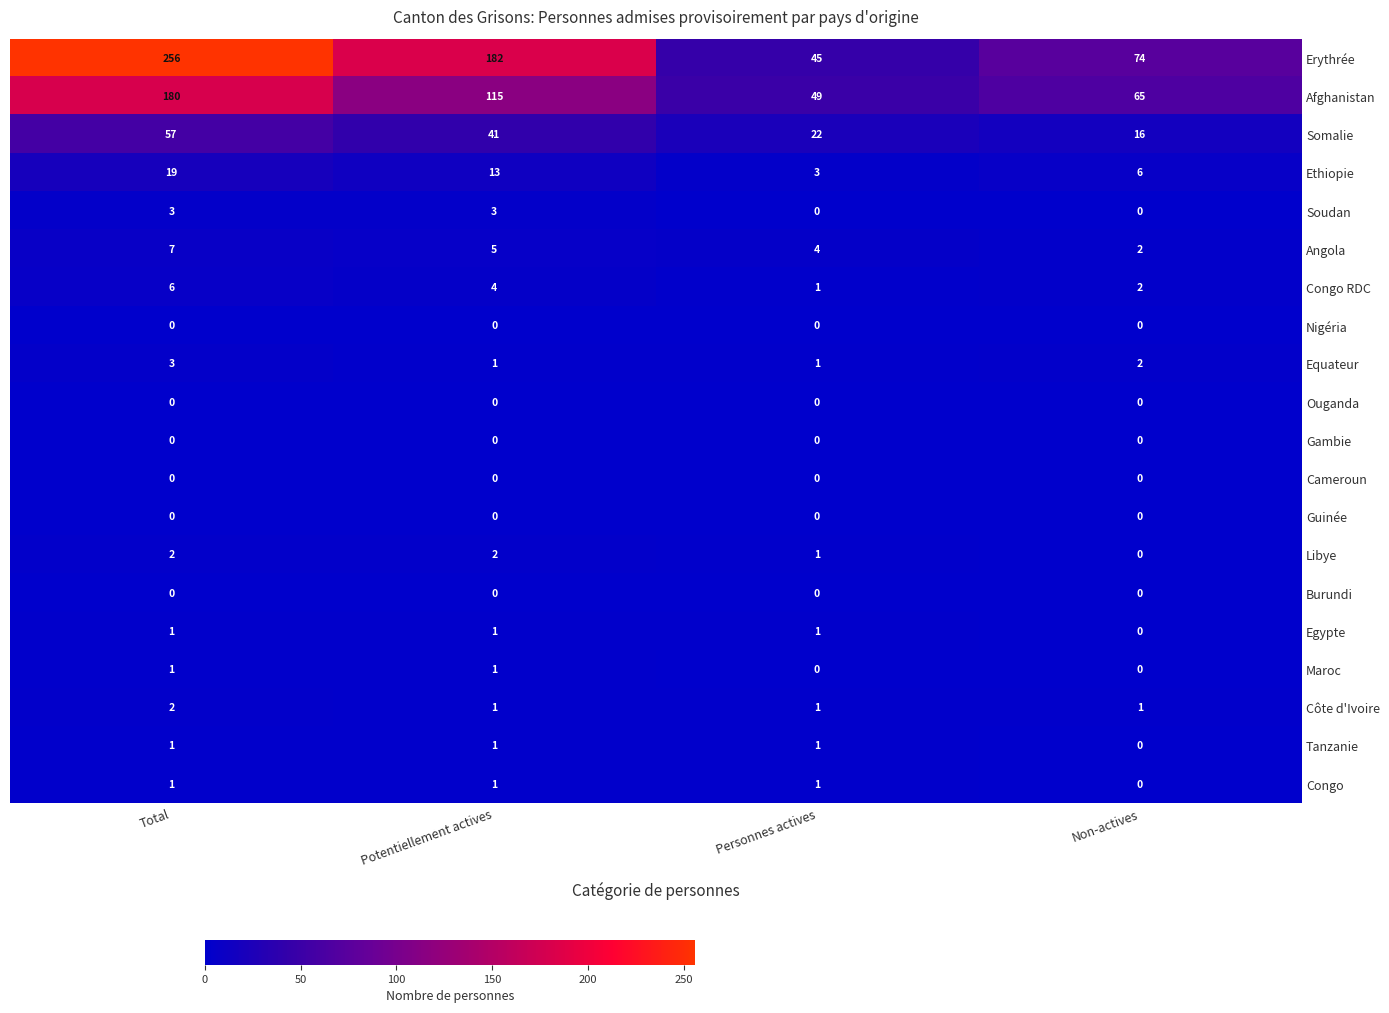

Is it true that Maroc equals 1 at Potentiellement actives?

True